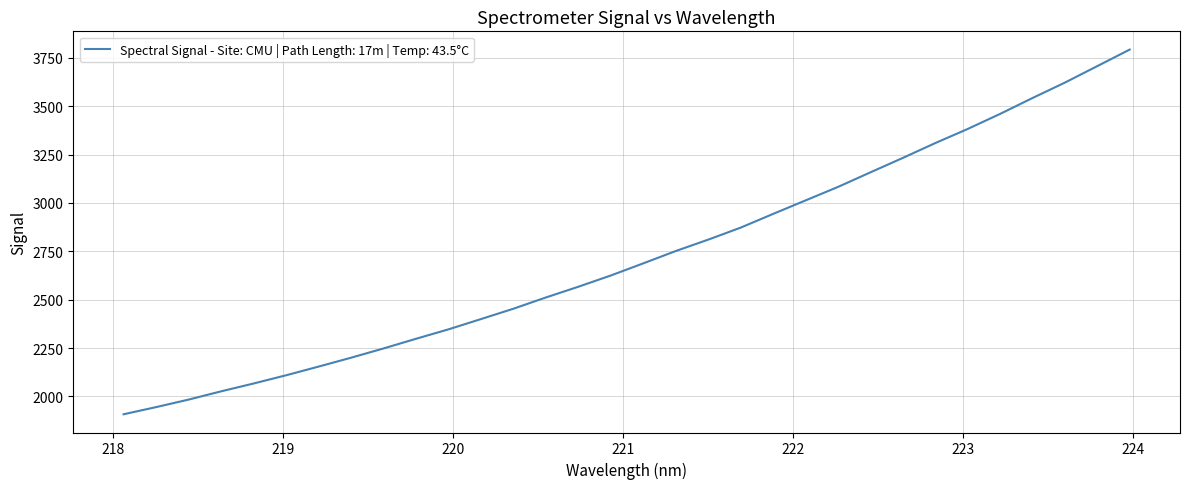

What is the difference between the maximum and minimum values?

1885.0